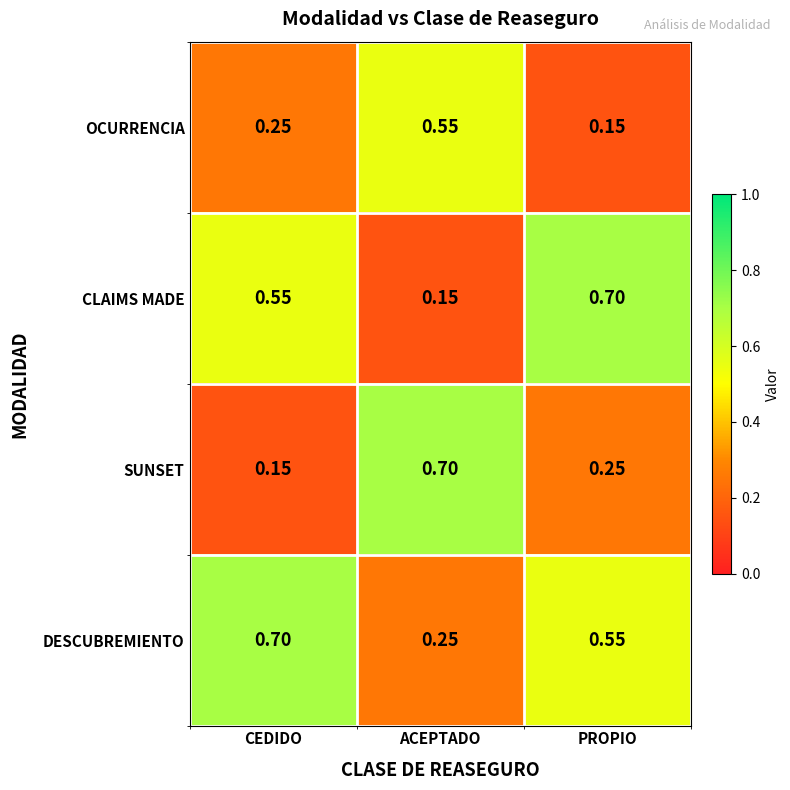

Which category has the highest value in the CLAIMS MADE series?

PROPIO